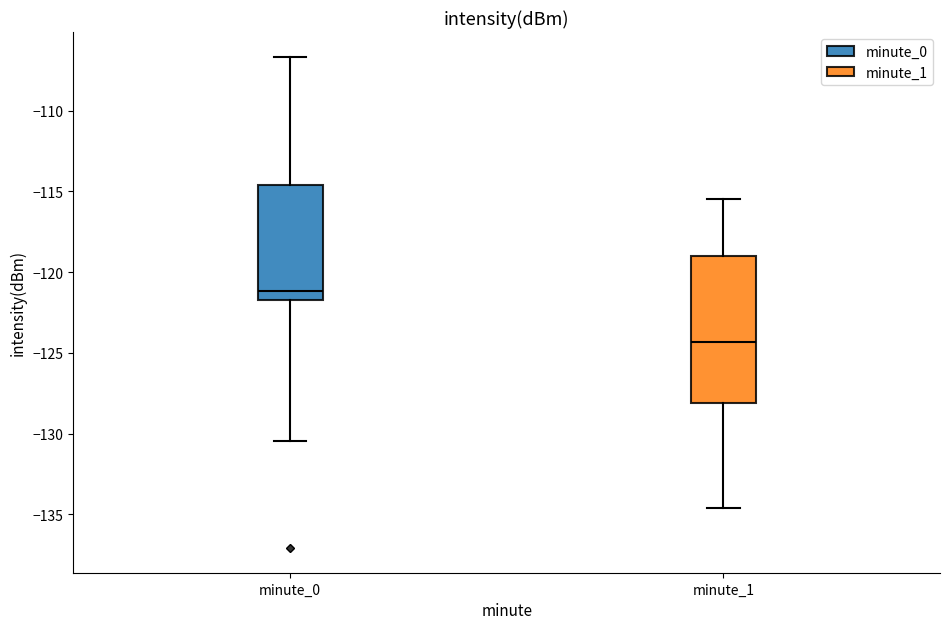

Where does the median line of the box for minute_1 sit on the y-axis? The values are not printed on the chart, so give them approximately, as read against the axis.

-124.5